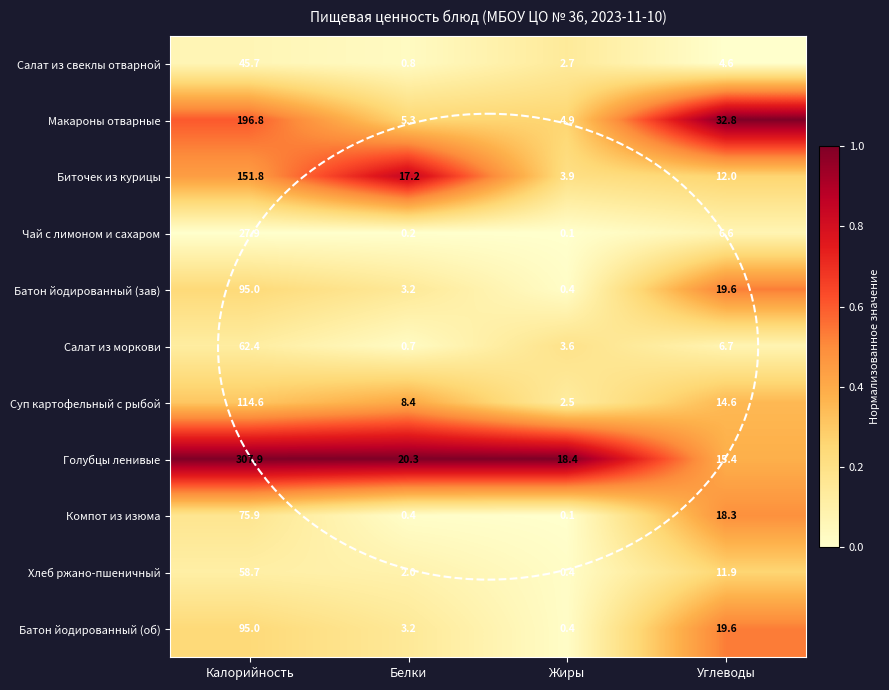

How many distinct data groups are displayed?

11